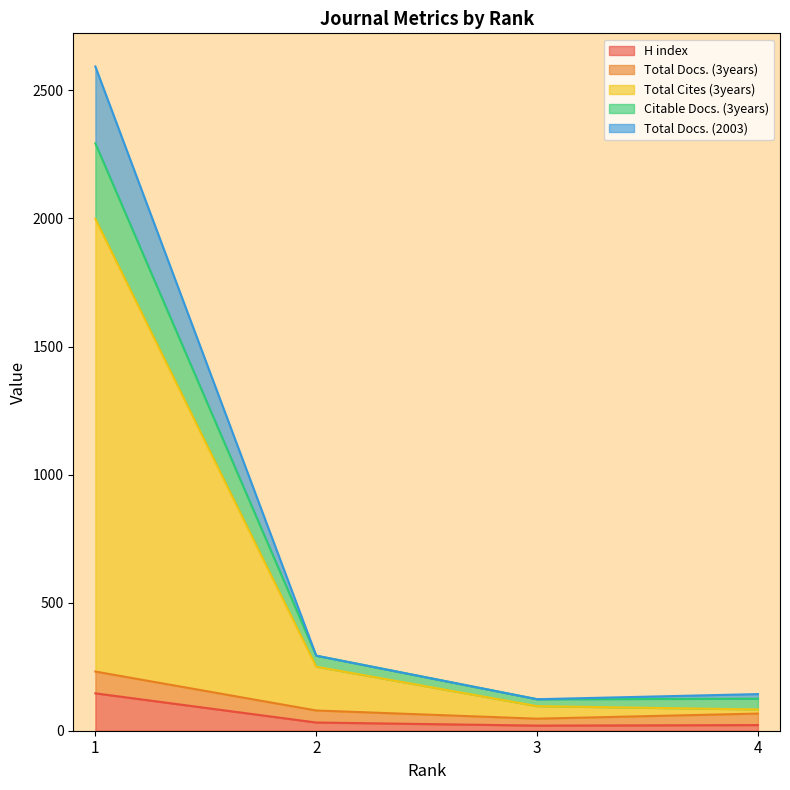

Where is H index nearest to the value 83?

2